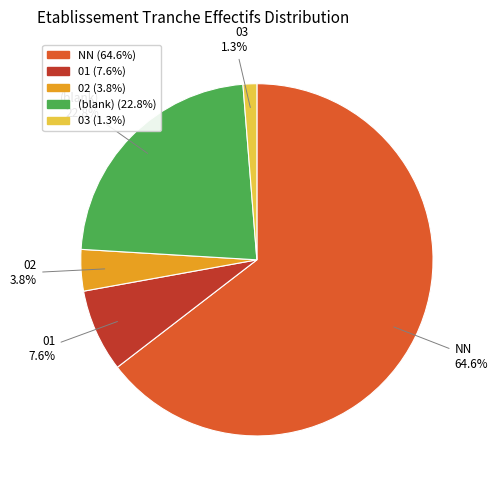

Does any single category account for the majority?

Yes